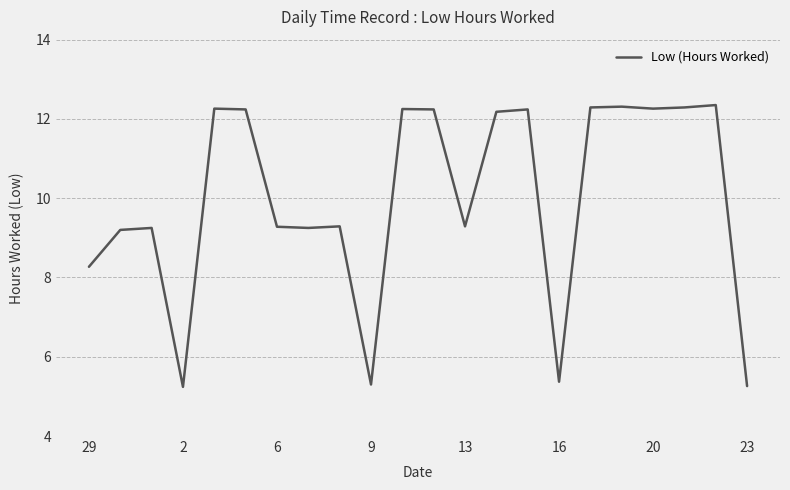

What is the difference between the maximum and minimum values?

7.1